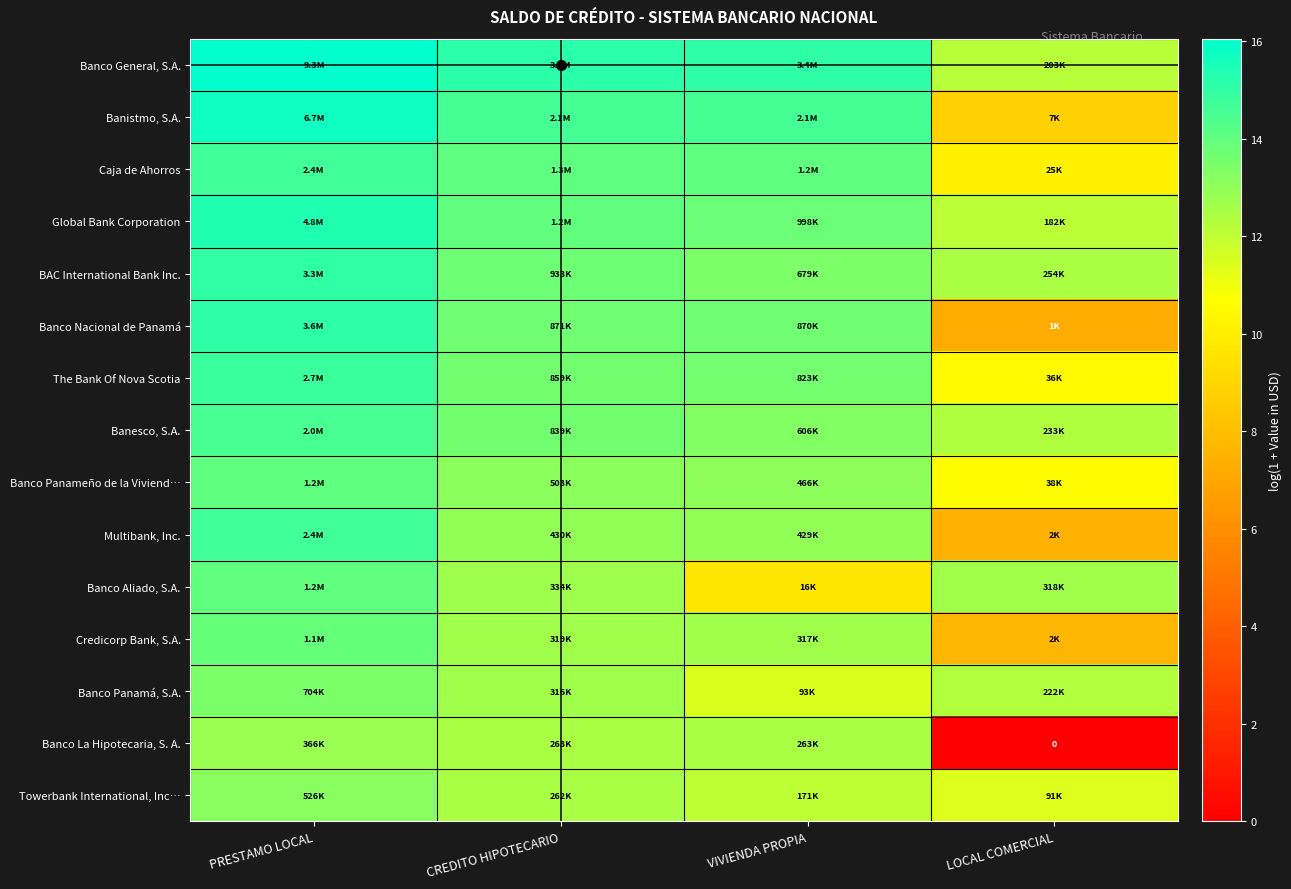

True or false: The Bank Of Nova Scotia has a value of 13.6 at VIVIENDA PROPIA.

True